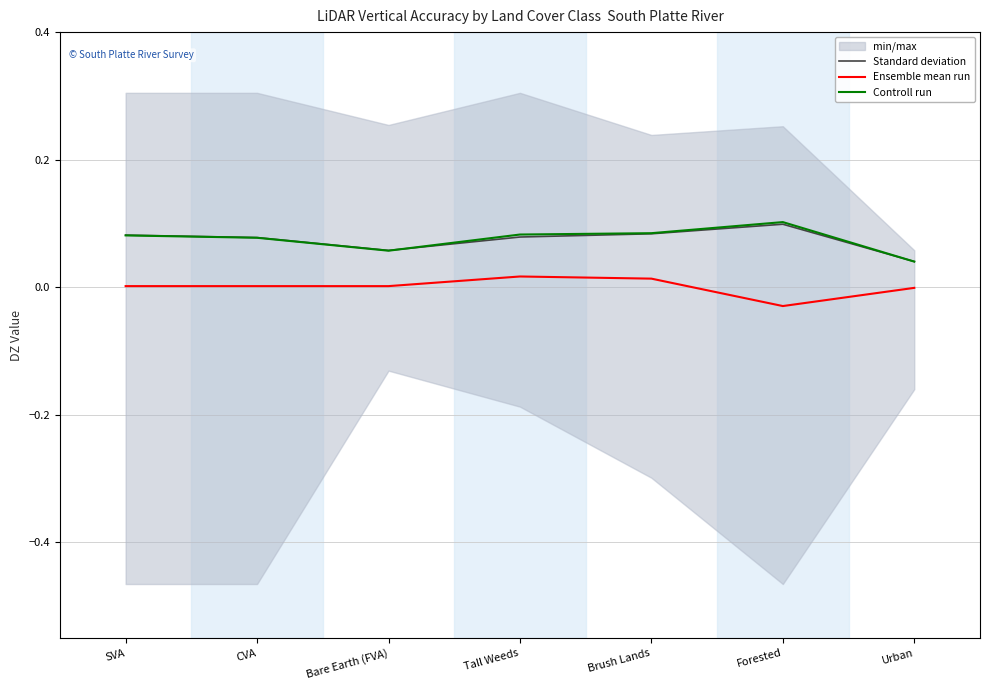

Between which two adjacent categories do Standard deviation and Controll run first intersect?

Bare Earth (FVA) and Tall Weeds